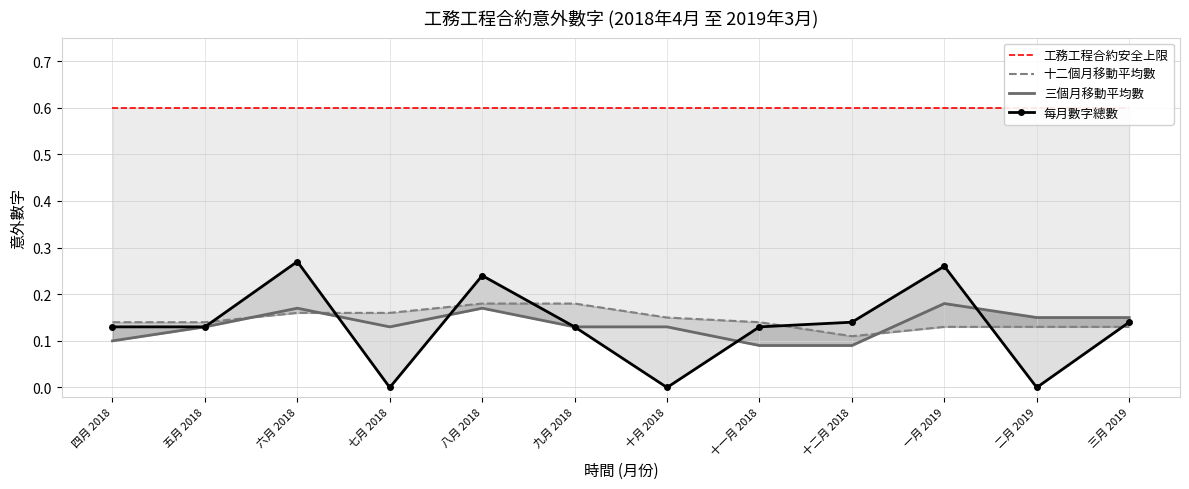

Where is the first local maximum for 三個月移動平均數?

六月 2018